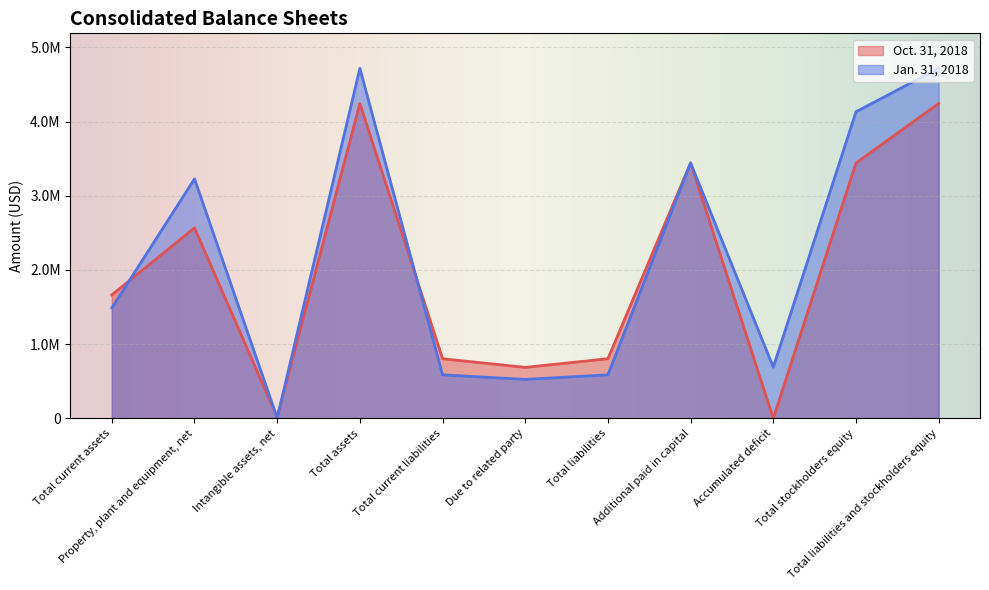

What is the difference between the Jan. 31, 2018 values at Total current assets and Total assets?

3231858